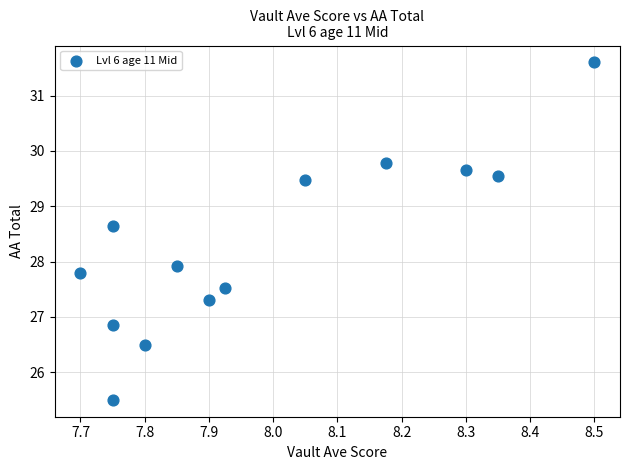

What is the range of Y values (max minus min)?

6.1